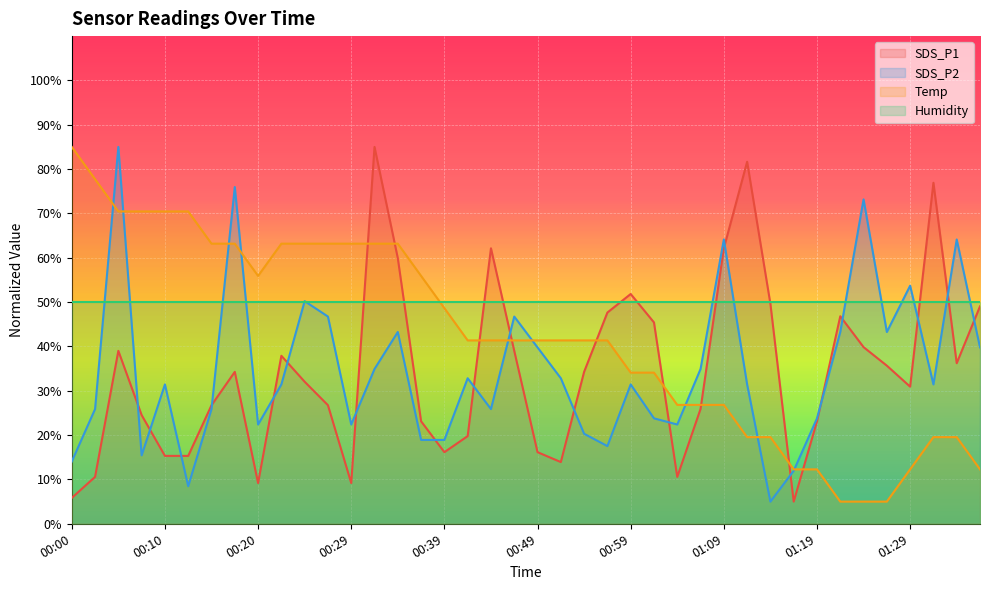

What is the total value across all series at 01:17?

29.2